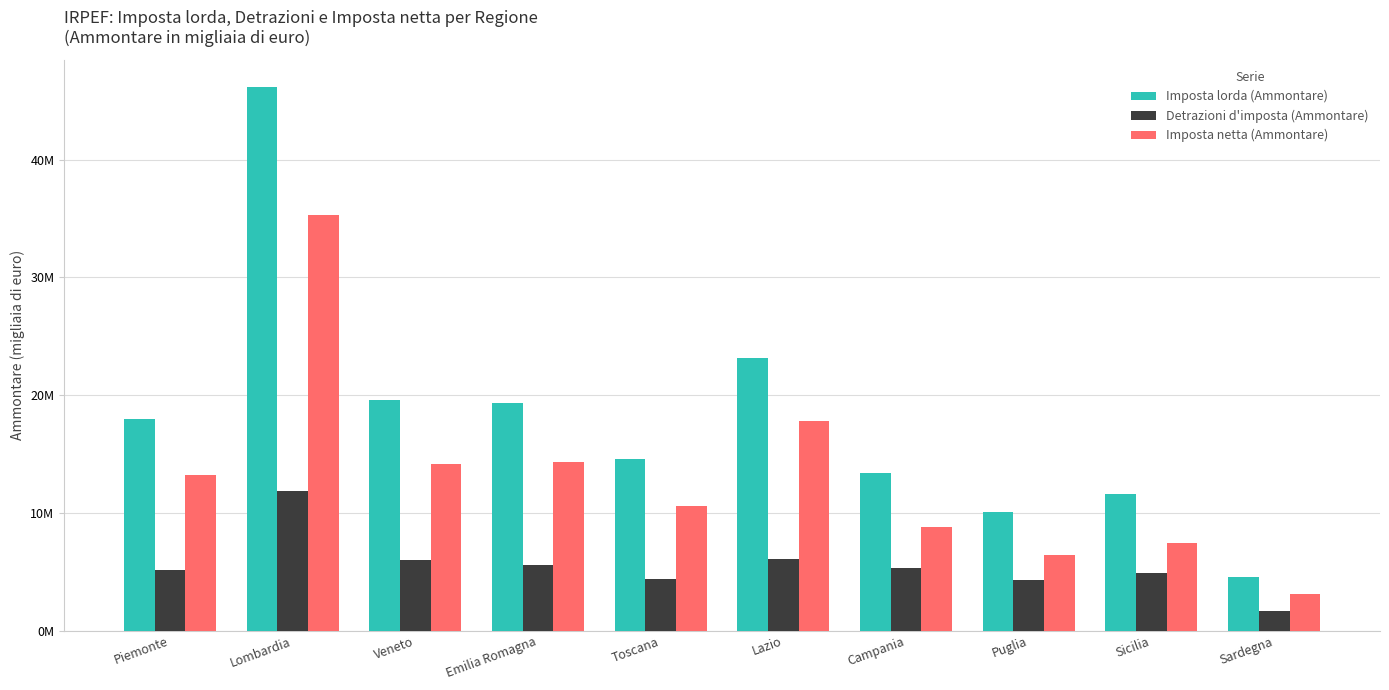

Which series has the largest range (max minus min)?

Imposta lorda (Ammontare)